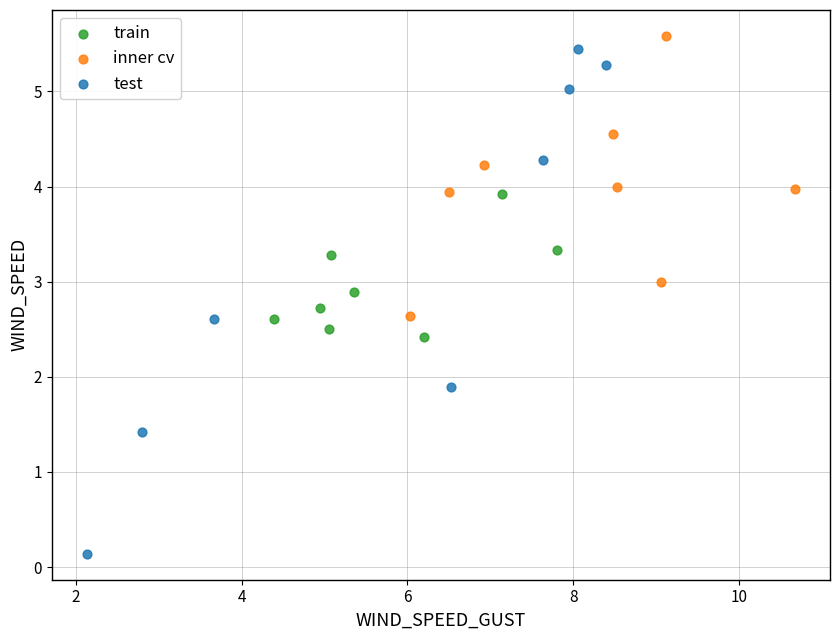

Which series reaches the minimum Y coordinate?

test